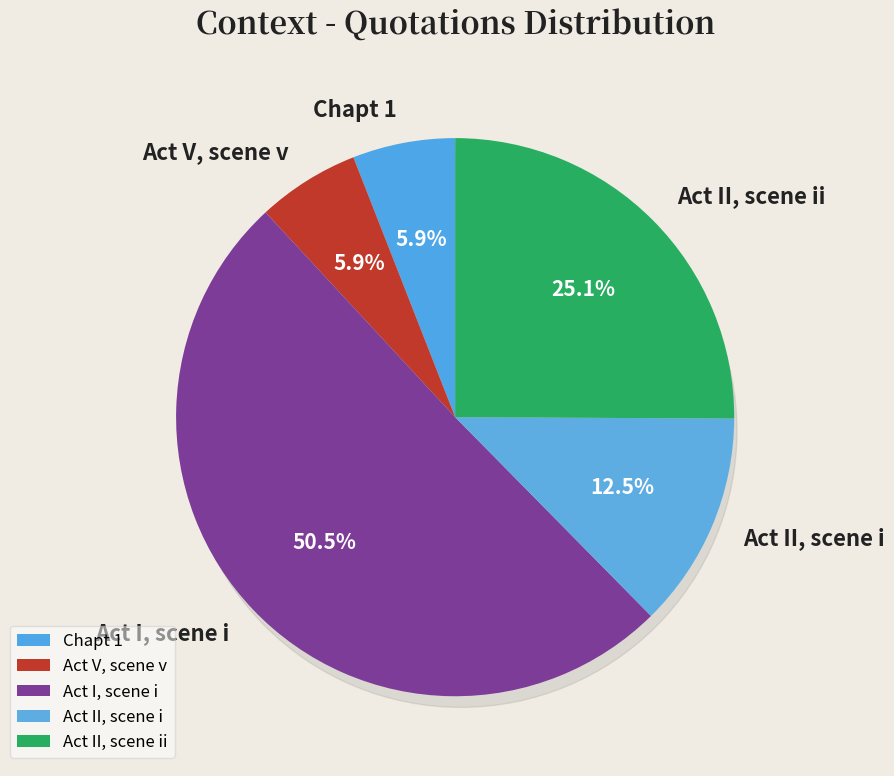

What is the largest slice in the pie chart?

Act I, scene i